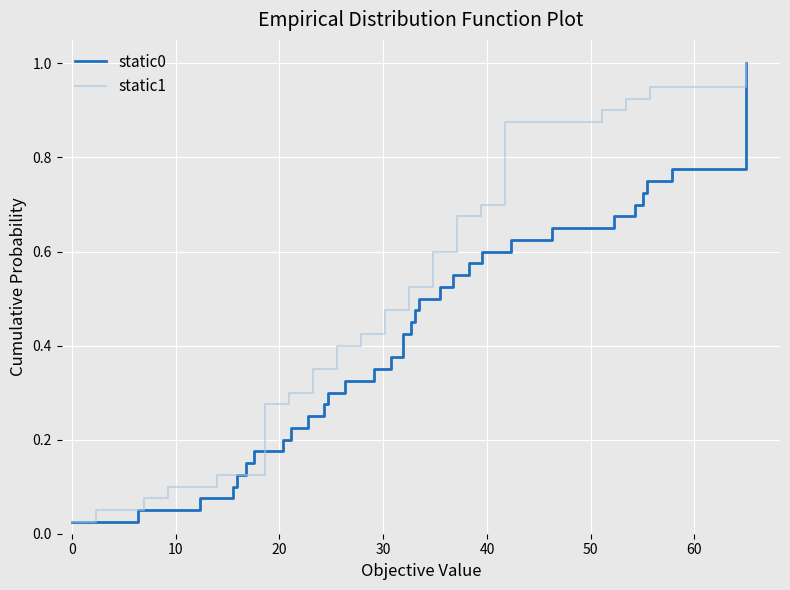

Count the number of categories in the chart.

40